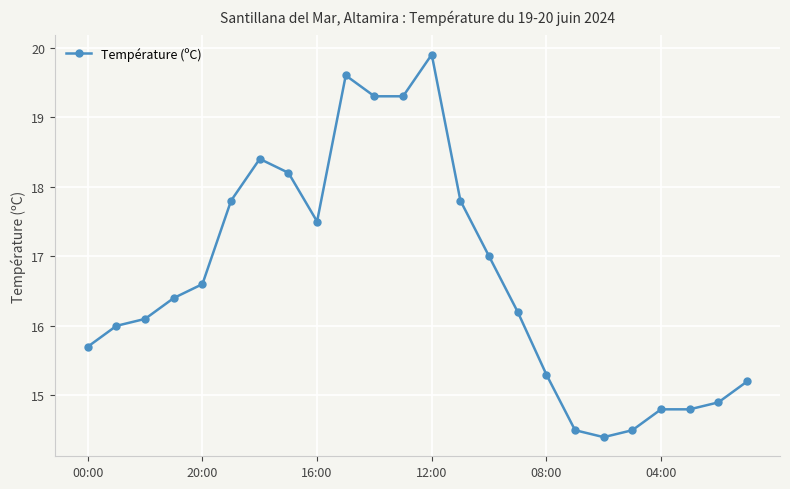

What is the value of the 7th point from the left?

18.4